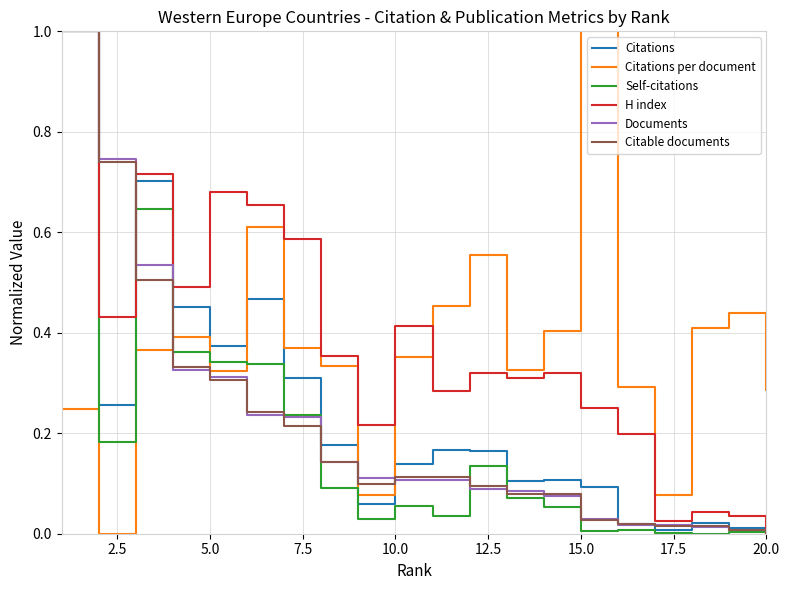

What is the highest value of the Citable documents series?

1.0